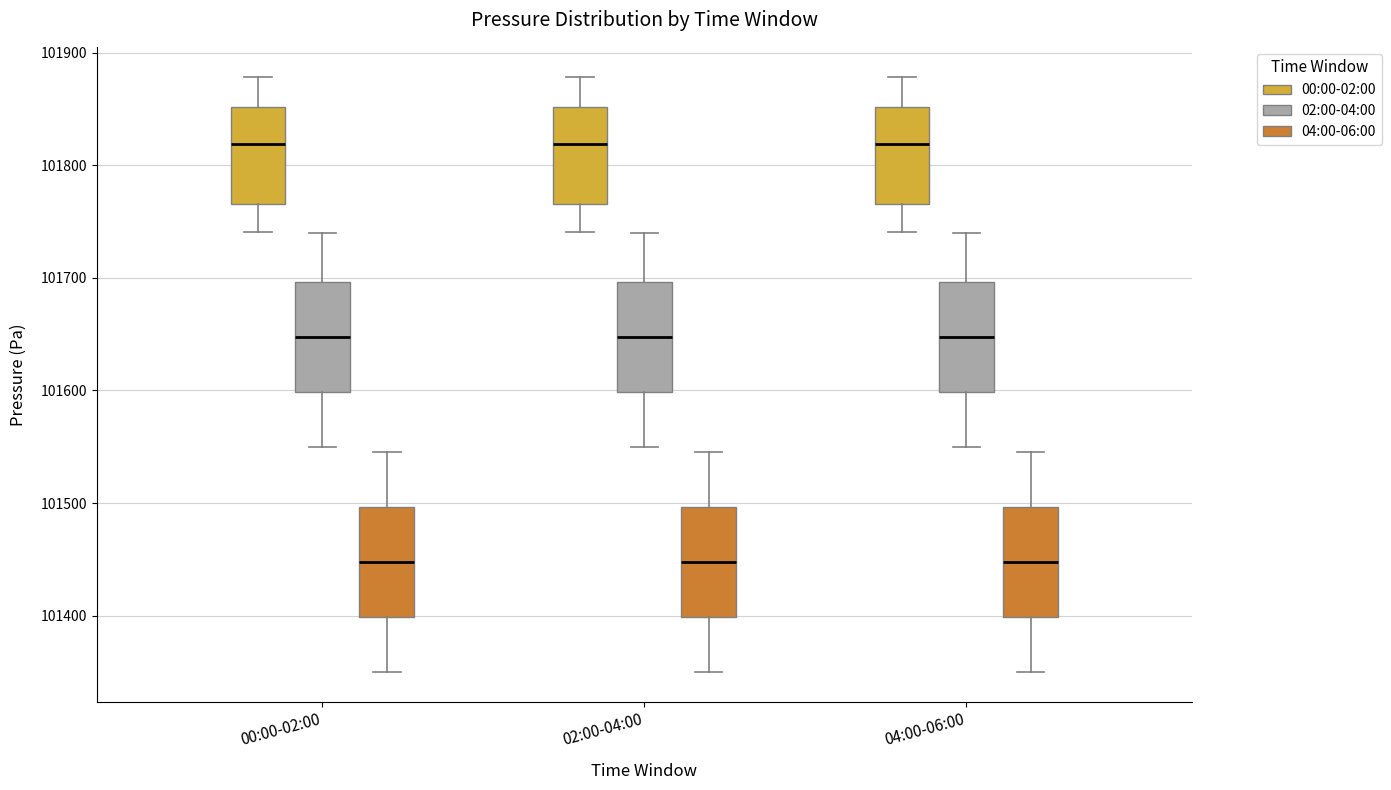

Reading left to right, transcribe this box plot: for each box, give where its median line is, the range the box spans, and where its two whiskers end, as read against the y-axis. The values are not printed on the chart, so give them approximately, as read against the axis.

00:00-02:00 (00:00-02:00): median 101820, box 101770 to 101850, whiskers 101740 to 101880
00:00-02:00 (02:00-04:00): median 101650, box 101600 to 101700, whiskers 101550 to 101740
00:00-02:00 (04:00-06:00): median 101450, box 101400 to 101500, whiskers 101350 to 101550
02:00-04:00 (00:00-02:00): median 101820, box 101770 to 101850, whiskers 101740 to 101880
02:00-04:00 (02:00-04:00): median 101650, box 101600 to 101700, whiskers 101550 to 101740
02:00-04:00 (04:00-06:00): median 101450, box 101400 to 101500, whiskers 101350 to 101550
04:00-06:00 (00:00-02:00): median 101820, box 101770 to 101850, whiskers 101740 to 101880
04:00-06:00 (02:00-04:00): median 101650, box 101600 to 101700, whiskers 101550 to 101740
04:00-06:00 (04:00-06:00): median 101450, box 101400 to 101500, whiskers 101350 to 101550